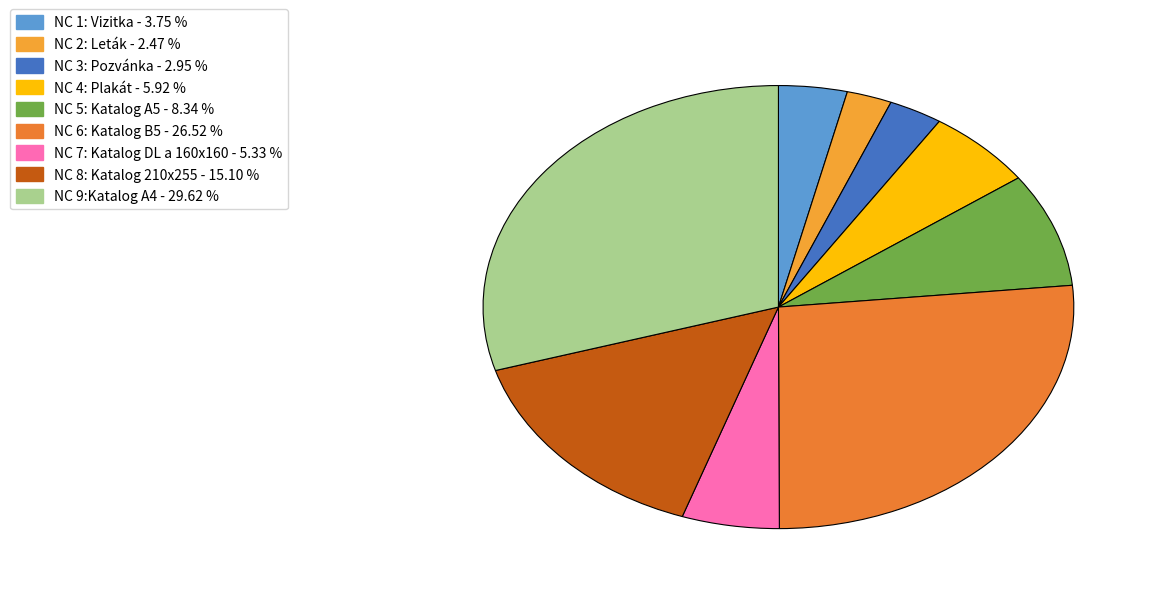

Count the number of slices in the pie.

9